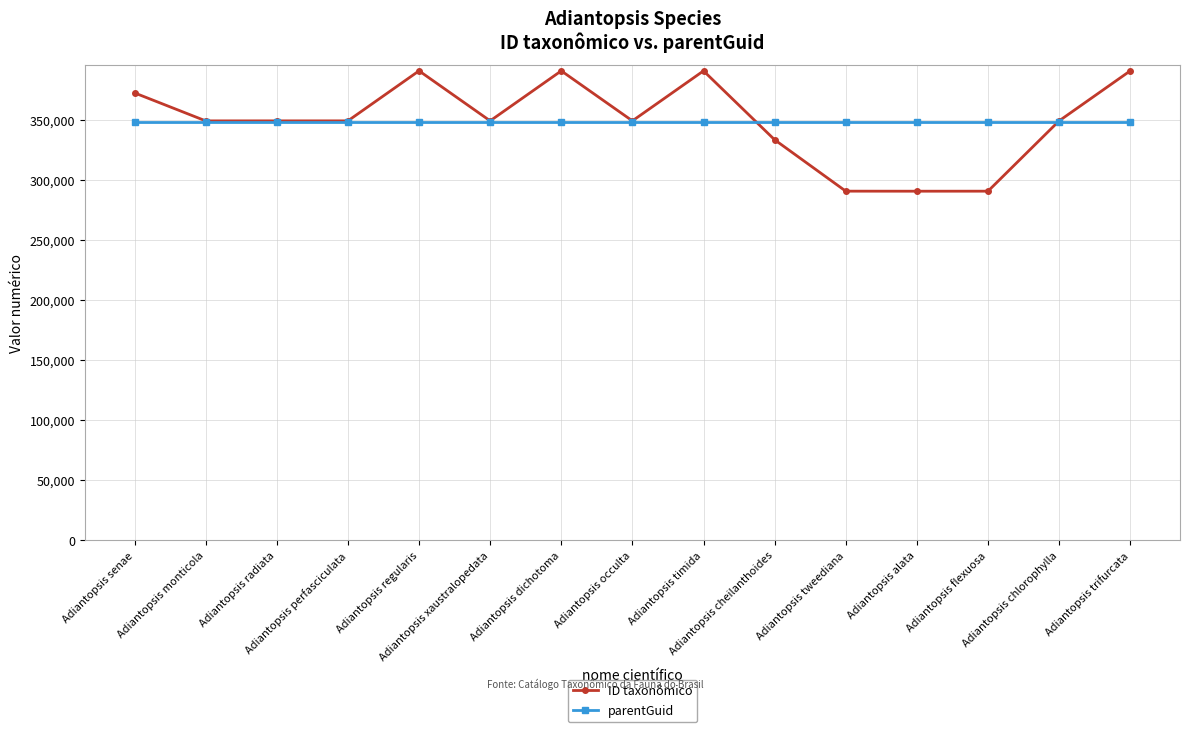

What is the difference between the ID taxonômico values at Adiantopsis trifurcata and Adiantopsis monticola?

41667